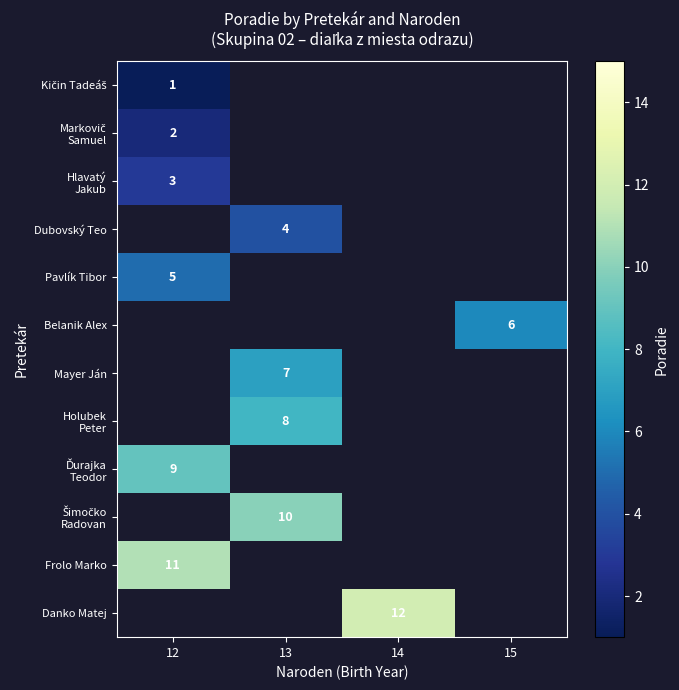

At how many categories does at least one series exceed 1?

4